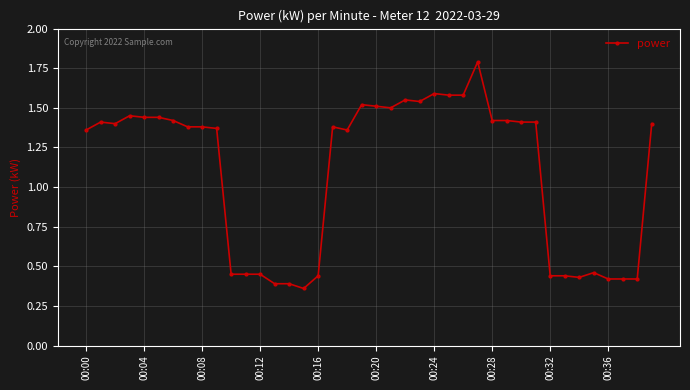

What is the value of the 28th point from the left?

1.8